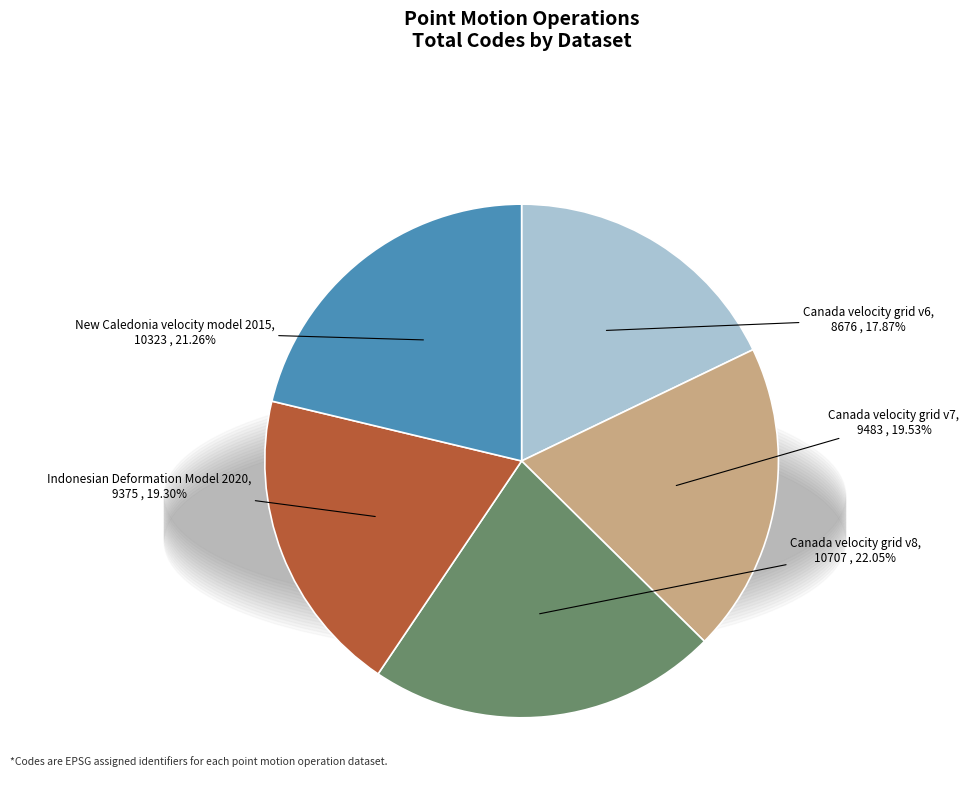

Which slice is the largest?

Canada velocity grid v8